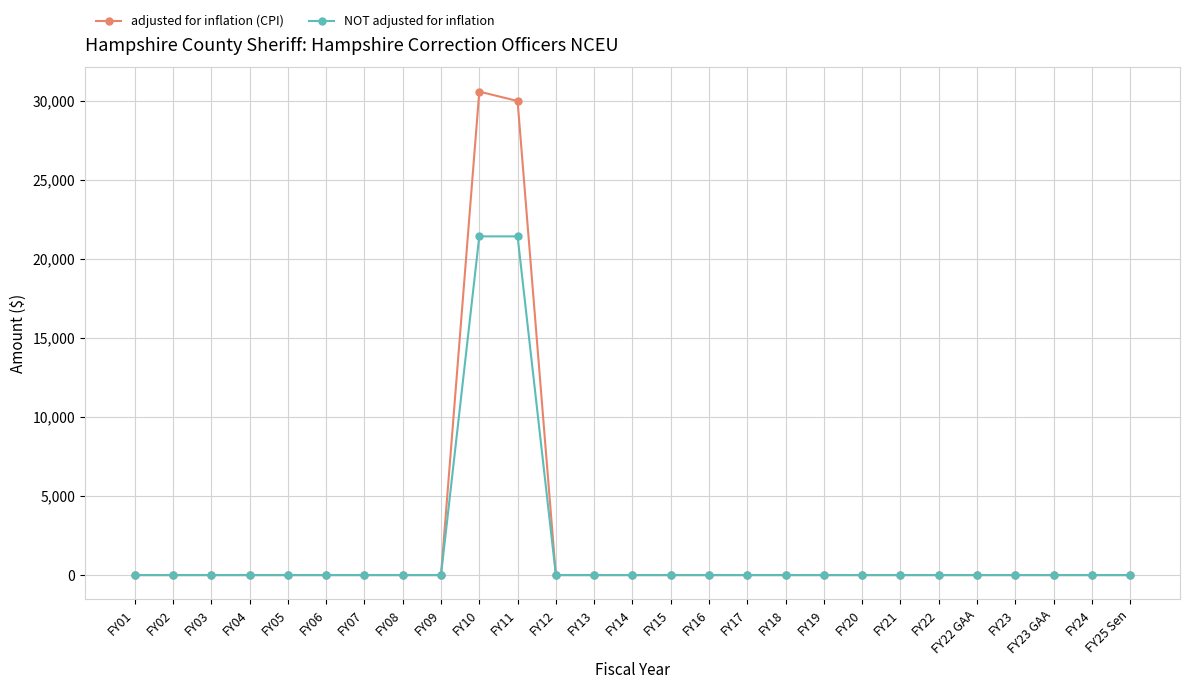

What is the difference between the second highest and second lowest values in the NOT adjusted for inflation series?

21438